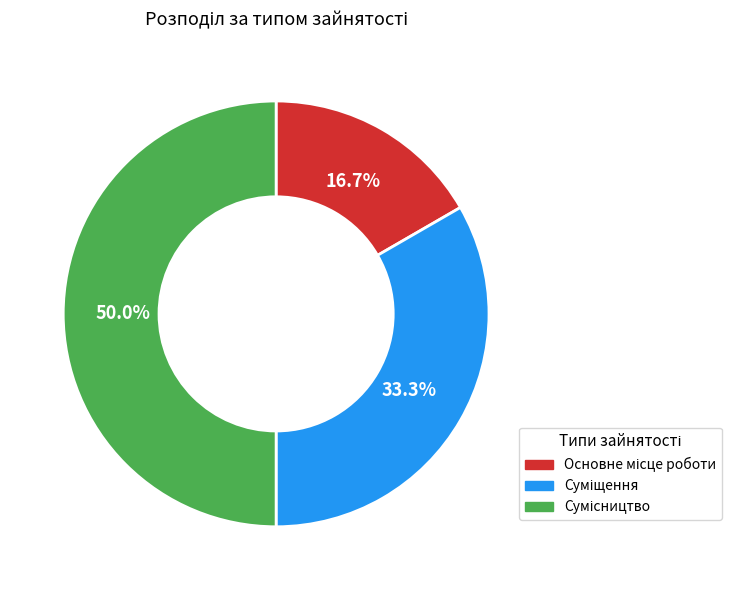

How many slices are in this pie chart?

3